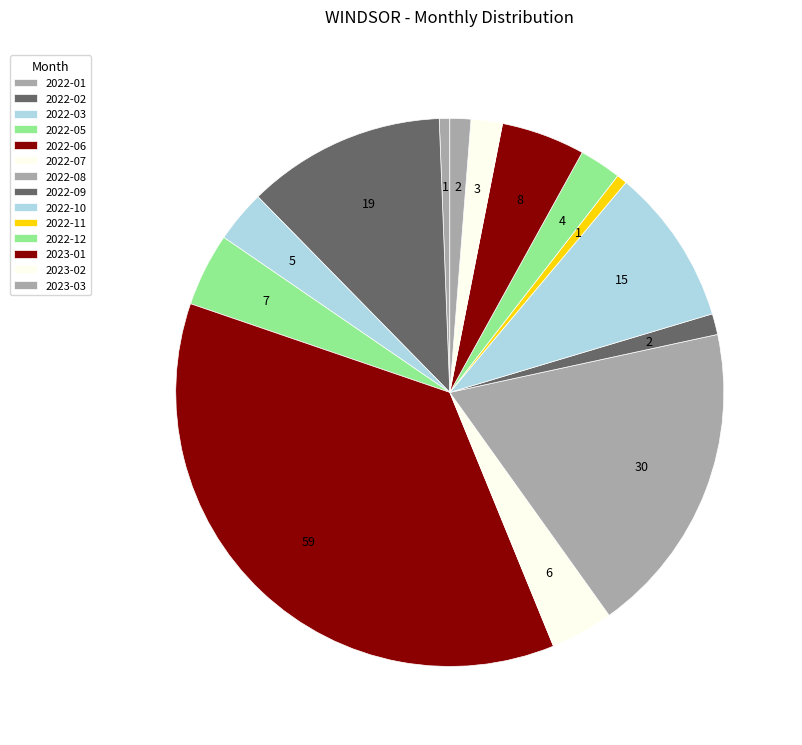

How many segments does this pie chart have?

14